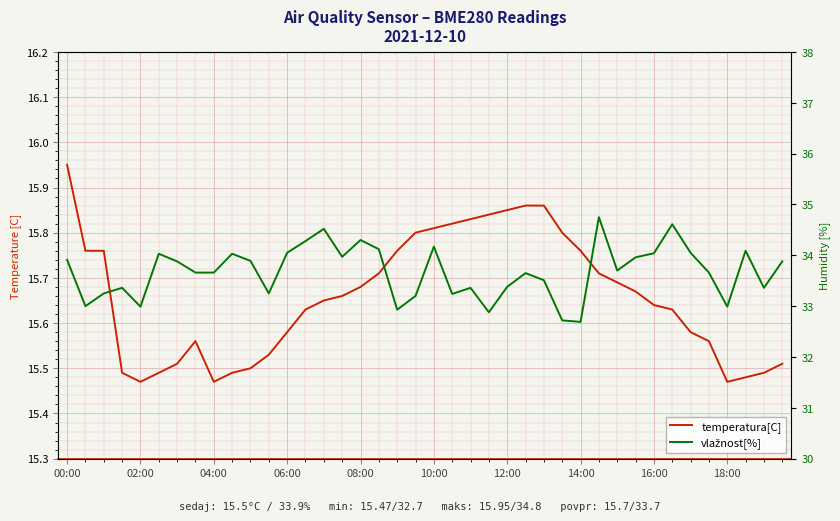

Which series has the widest spread of values?

vlažnost[%]